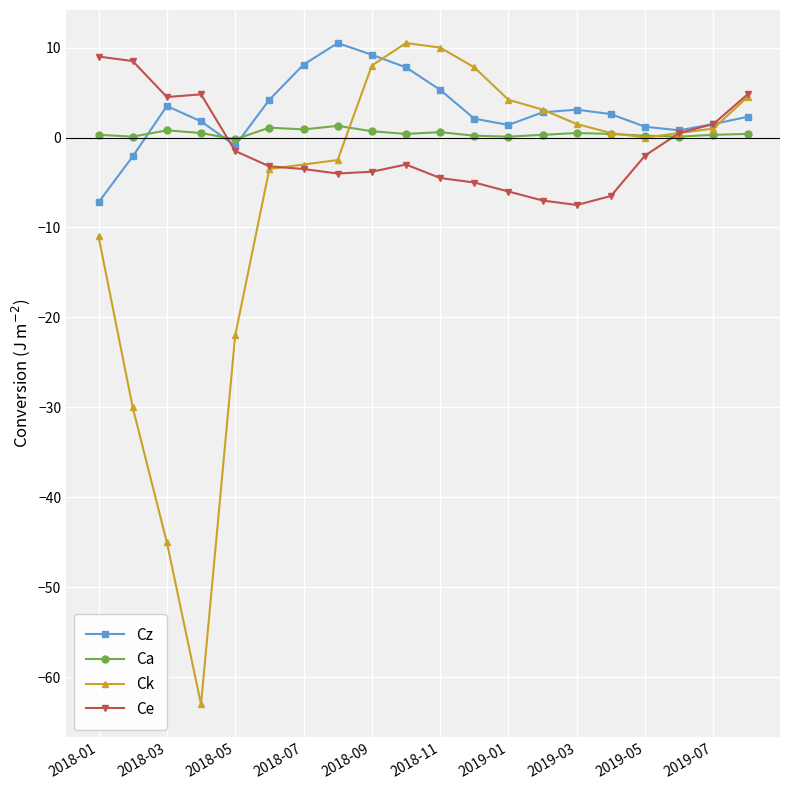

What is the greatest value displayed?

10.5